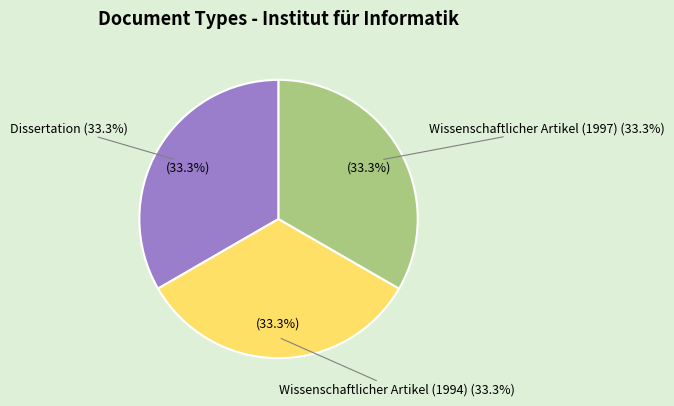

Does Wissenschaftlicher Artikel (1997) represent more than half of the total?

No